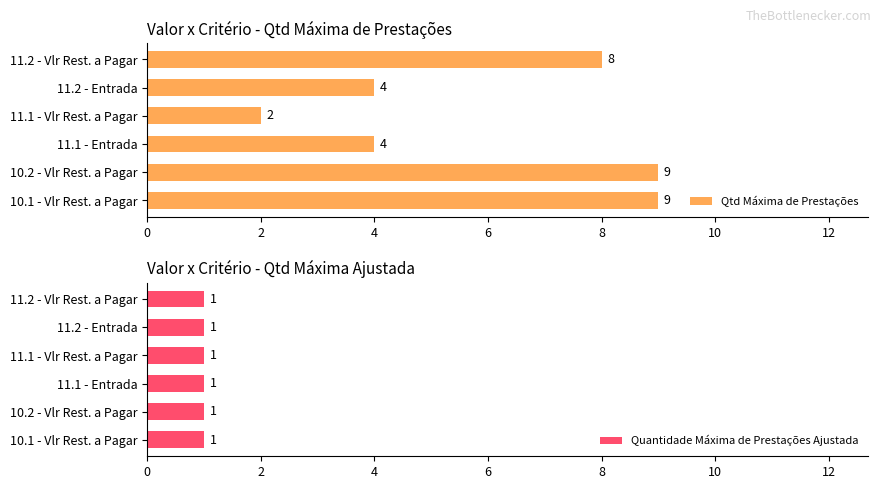

Are the bars horizontal?

Yes